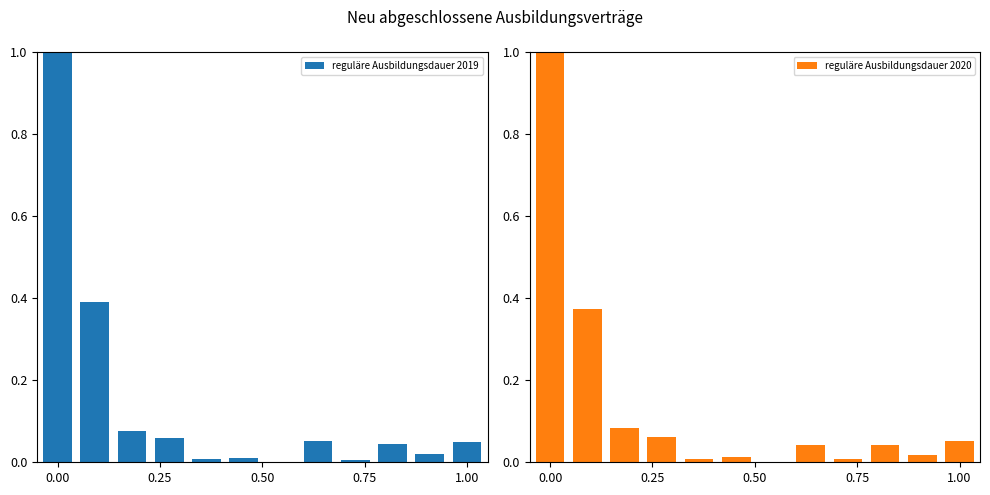

Which series has the largest range (max minus min)?

reguläre Ausbildungsdauer 2020